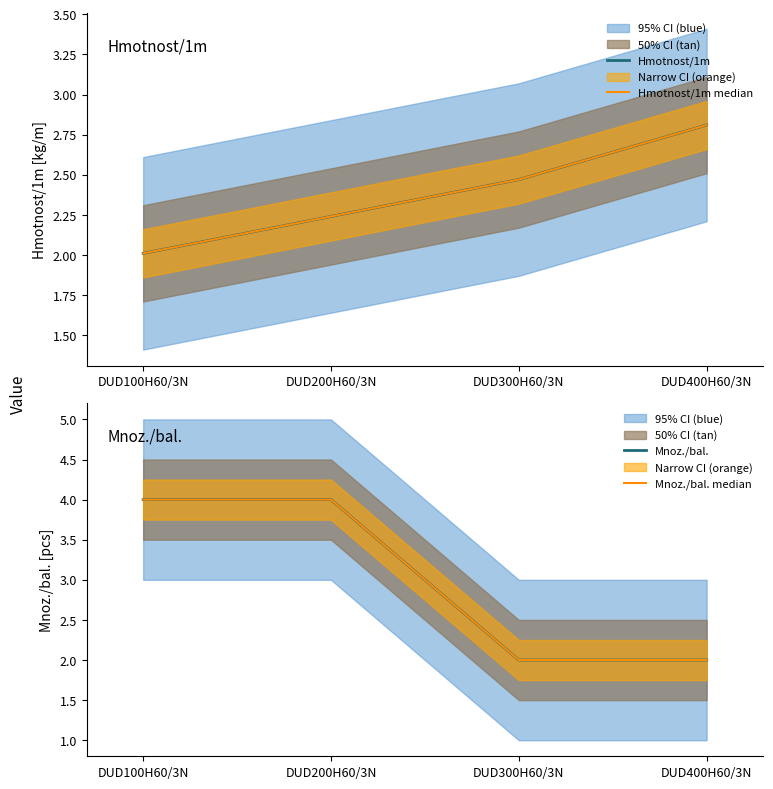

What position from the right is DUD200H60/3N?

3